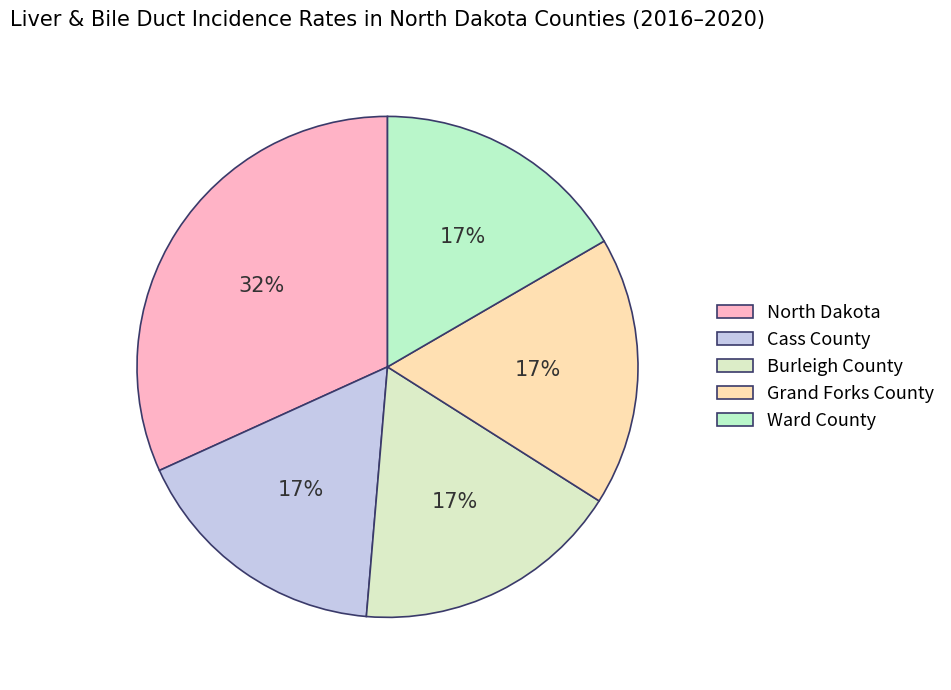

To the nearest percent, what percentage of the pie is Cass County?

17%